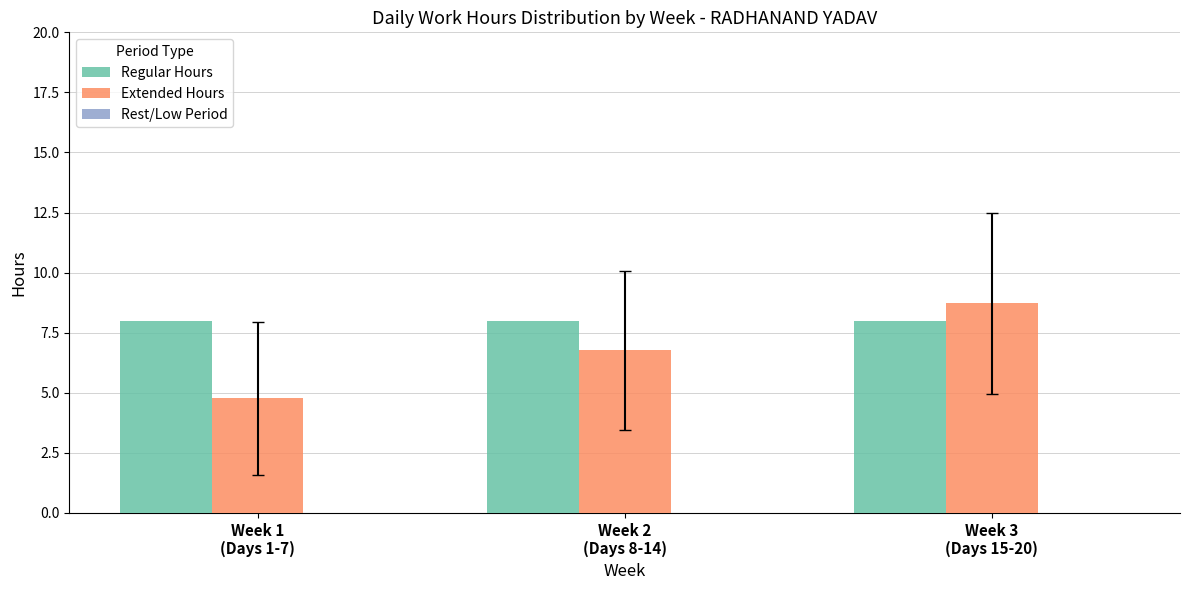

List the series in order of their overall mean, lowest first.

Extended Hours, Regular Hours